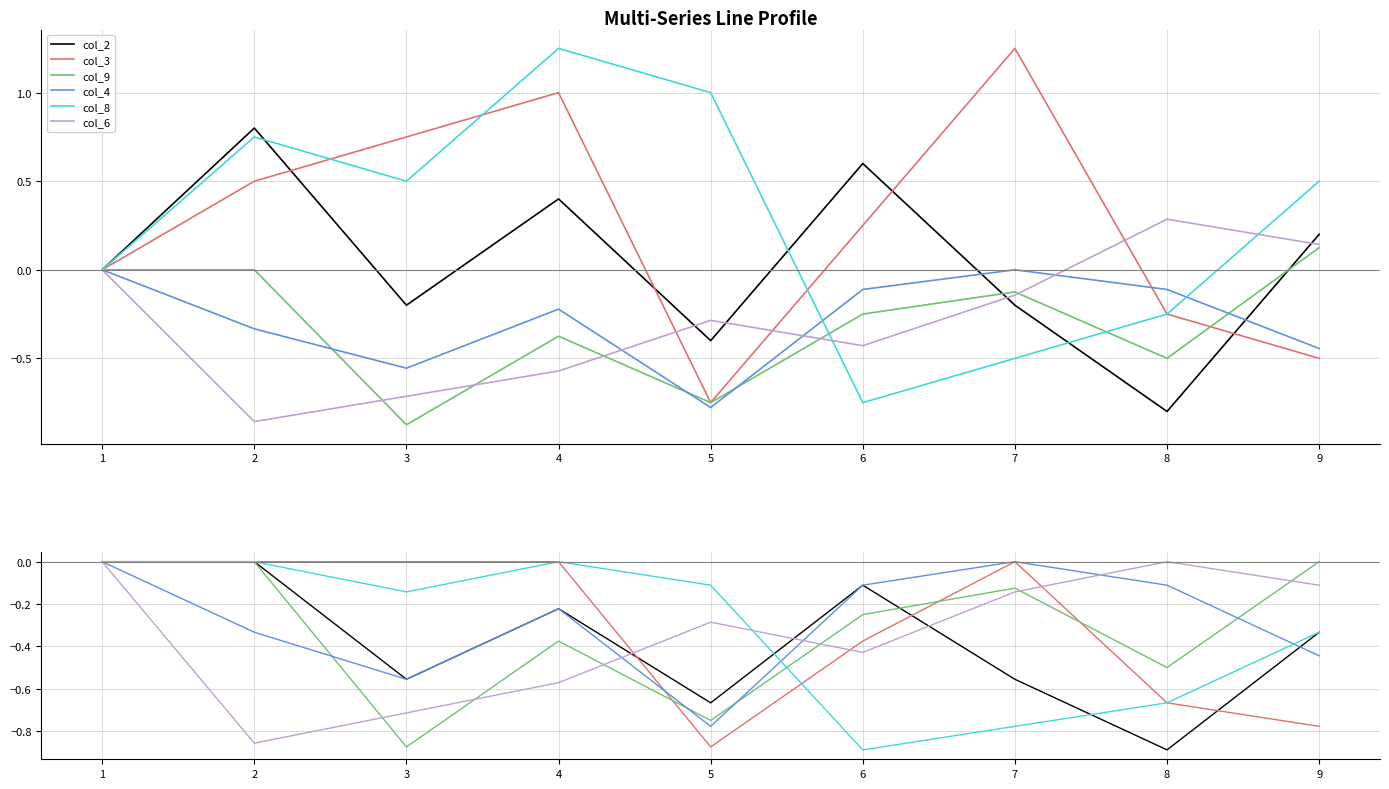

Is this an area chart (filled region under the line)?

No